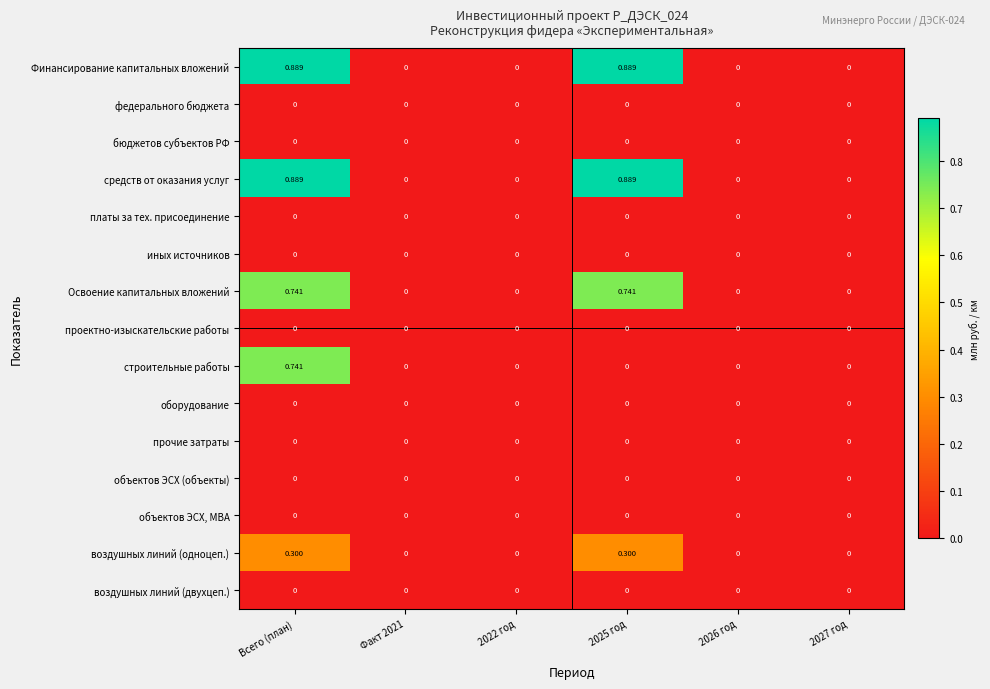

At which category is the sum across all series the highest?

Всего (план)